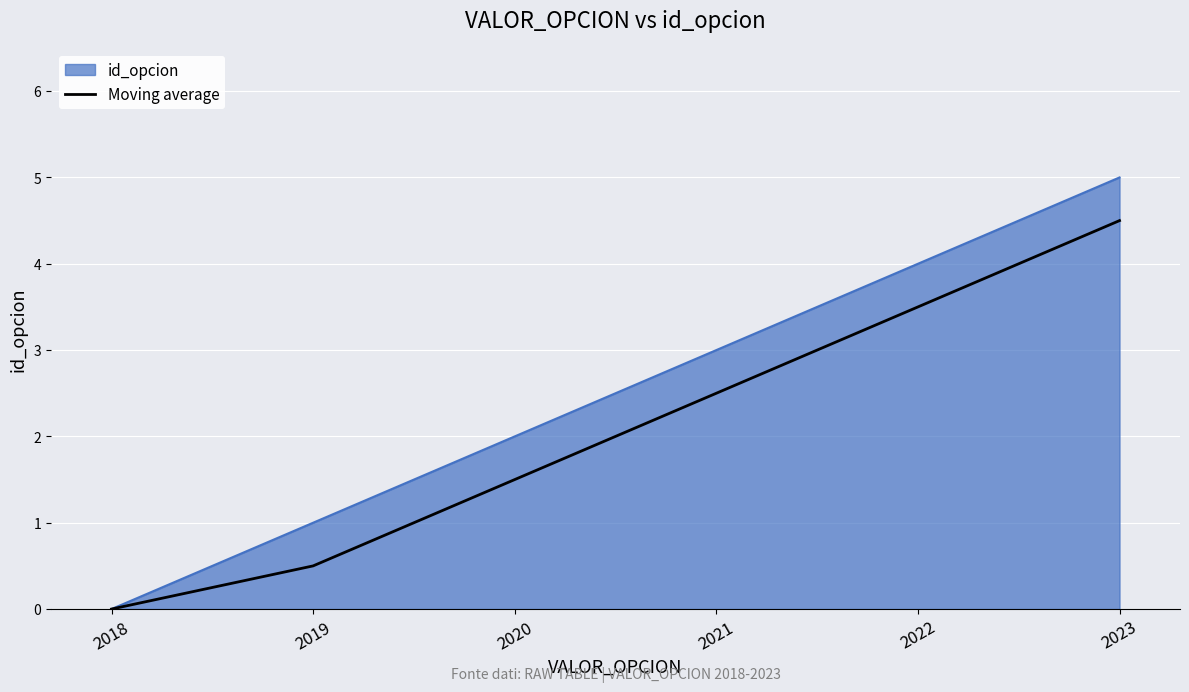

The value of id_opcion at 2018 is -1.7. True or false?

False